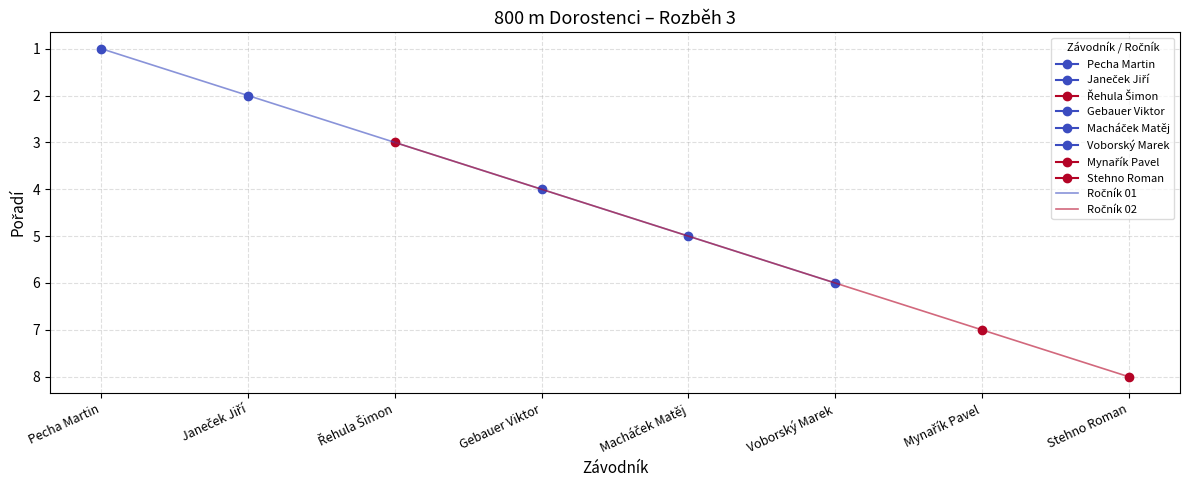

True or false: Řehula Šimon has more than 2 interior local peaks.

False